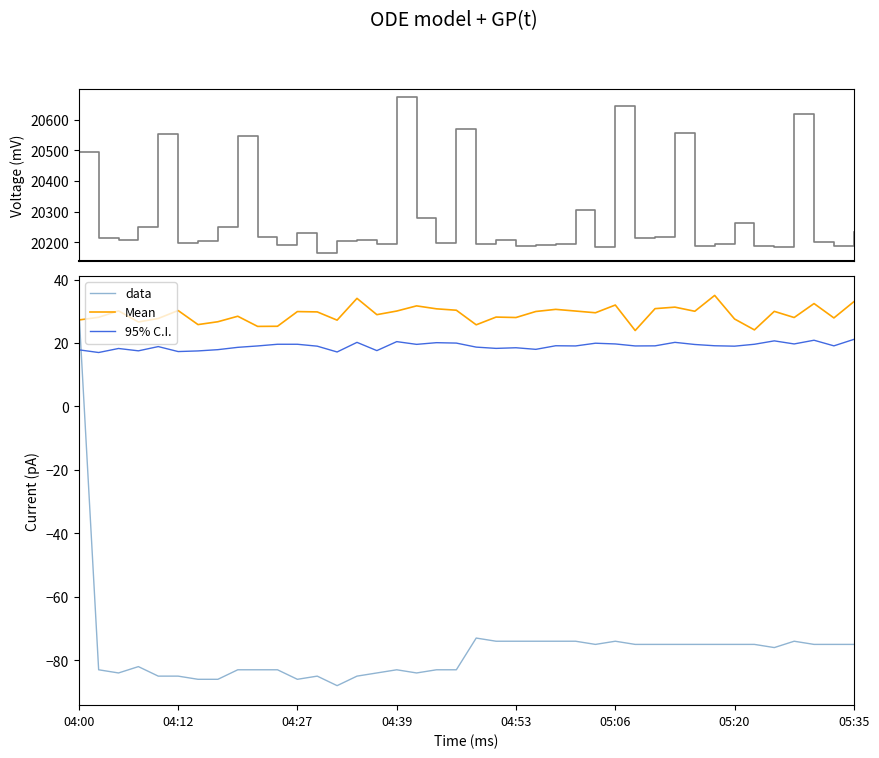

What is the average value of the Max_cycle series?

20285.3